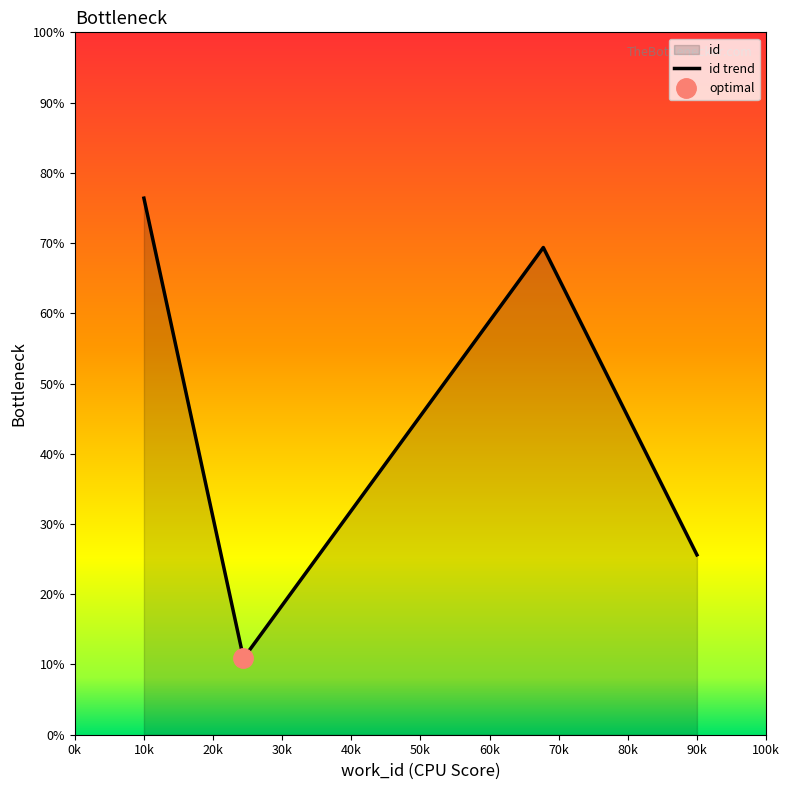

In id trend, how many points are lower than both neighbors (excluding endpoints)?

1